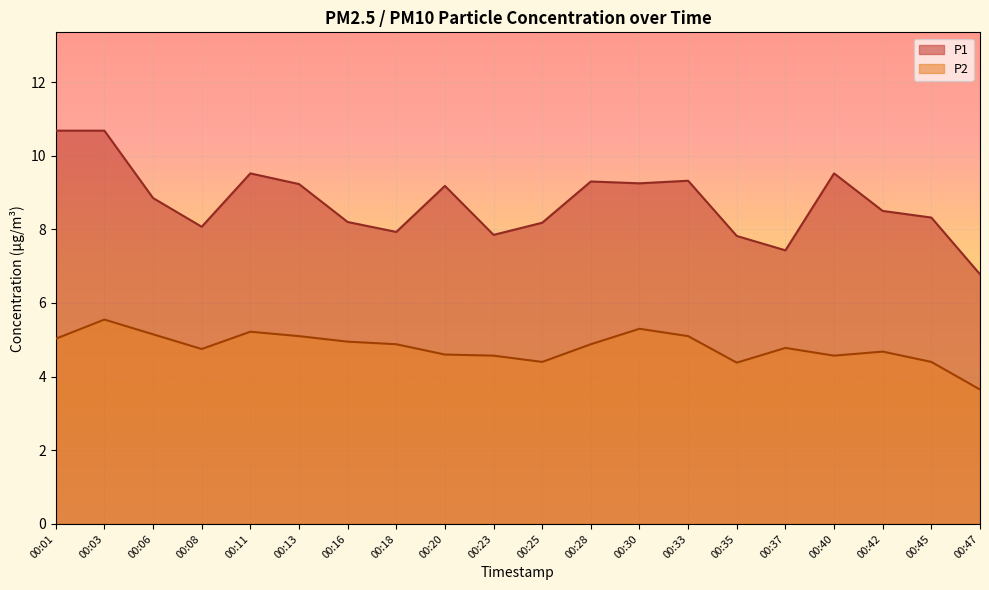

True or false: P2 and P1 intersect in this chart.

False